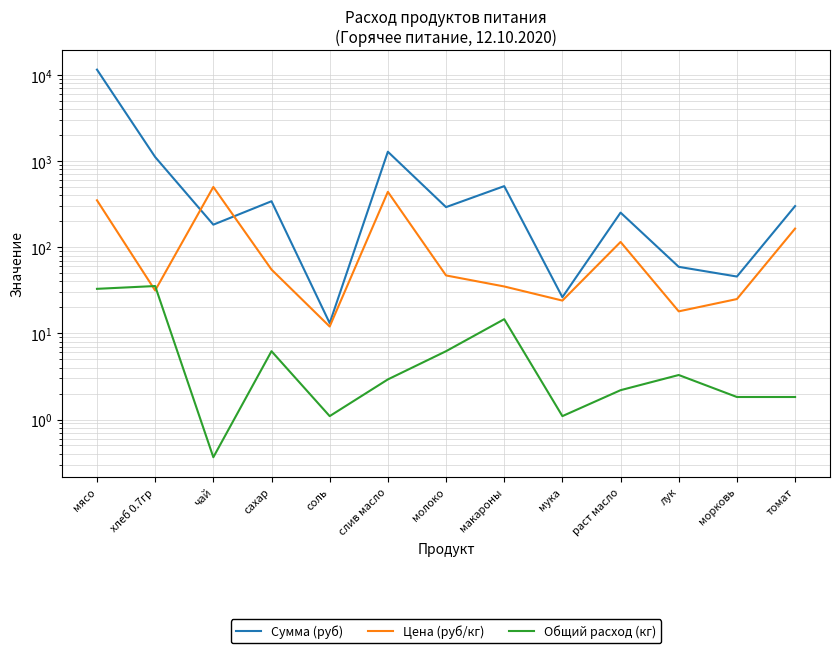

Between мясо and раст масло, which series saw the biggest shift?

Сумма (руб)